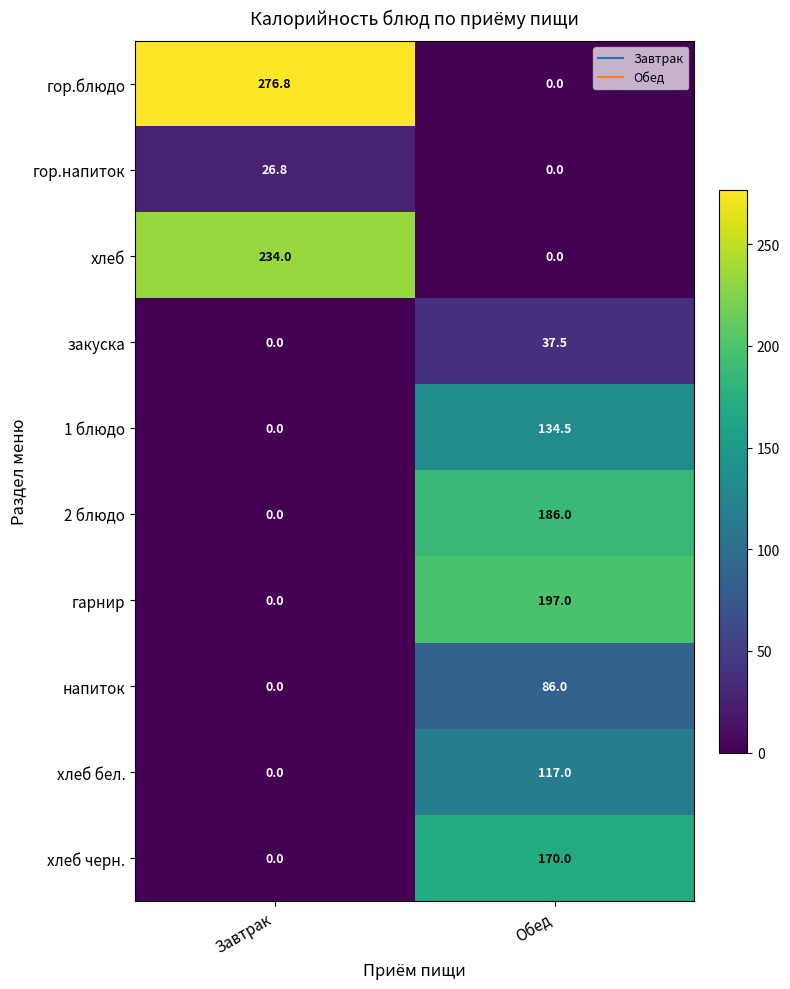

Reading left to right, extract all data points from this chart.

гор.блюдо: 276.8	0.0
гор.напиток: 26.8	0.0
хлеб: 234.0	0.0
закуска: 0.0	37.5
1 блюдо: 0.0	134.5
2 блюдо: 0.0	186.0
гарнир: 0.0	197.0
напиток: 0.0	86.0
хлеб бел.: 0.0	117.0
хлеб черн.: 0.0	170.0